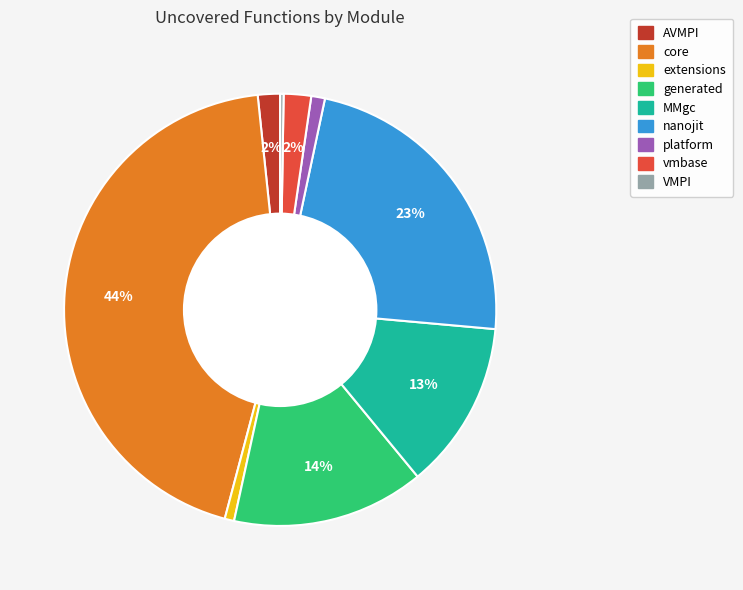

Is it true that MMgc is 7% of the pie?

False